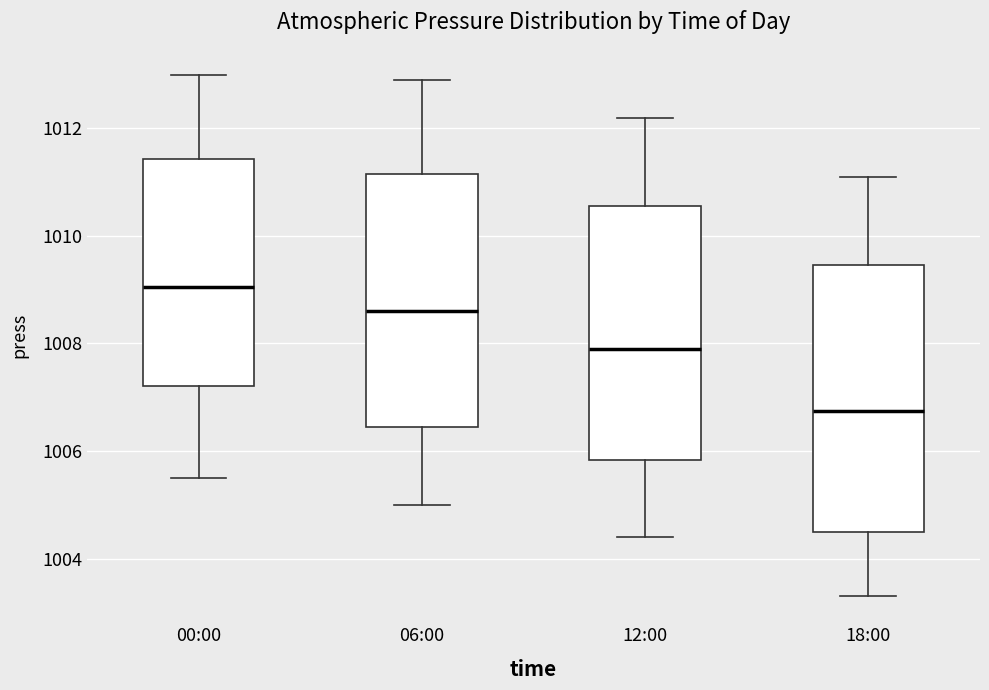

Reading left to right, transcribe this box plot: for each box, give where its median line is, the range the box spans, and where its two whiskers end, as read against the y-axis. The values are not printed on the chart, so give them approximately, as read against the axis.

00:00: median 1009.0, box 1007.2 to 1011.4, whiskers 1005.6 to 1013.0
06:00: median 1008.6, box 1006.4 to 1011.2, whiskers 1005.0 to 1013.0
12:00: median 1008.0, box 1005.8 to 1010.6, whiskers 1004.4 to 1012.2
18:00: median 1006.8, box 1004.6 to 1009.4, whiskers 1003.4 to 1011.2